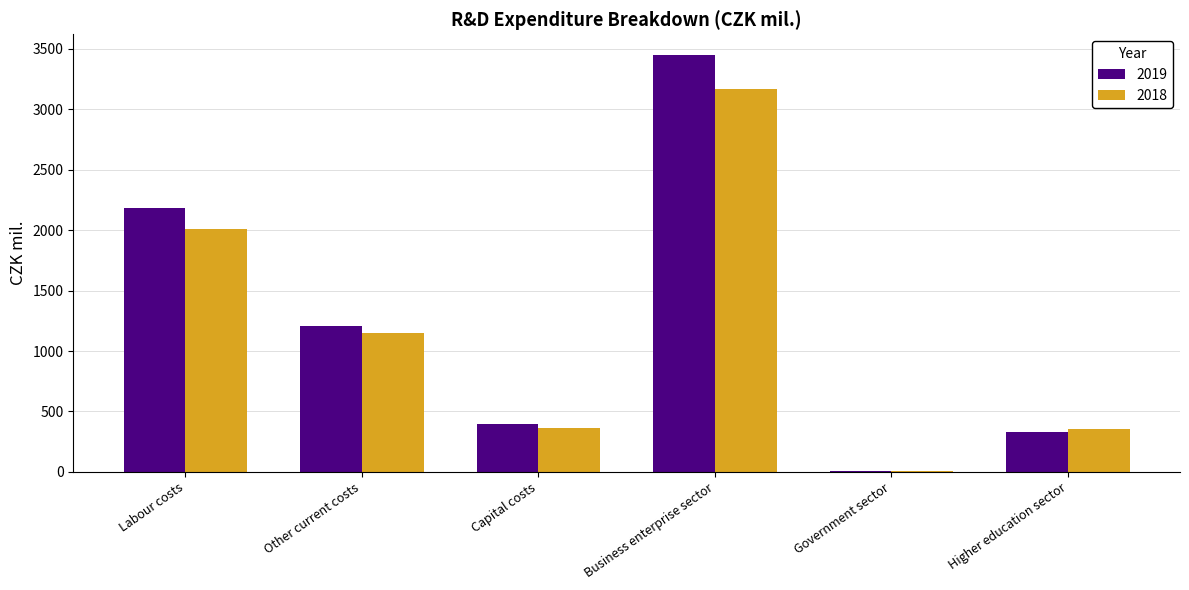

Where does the 2018 series first go above 1151?

Labour costs